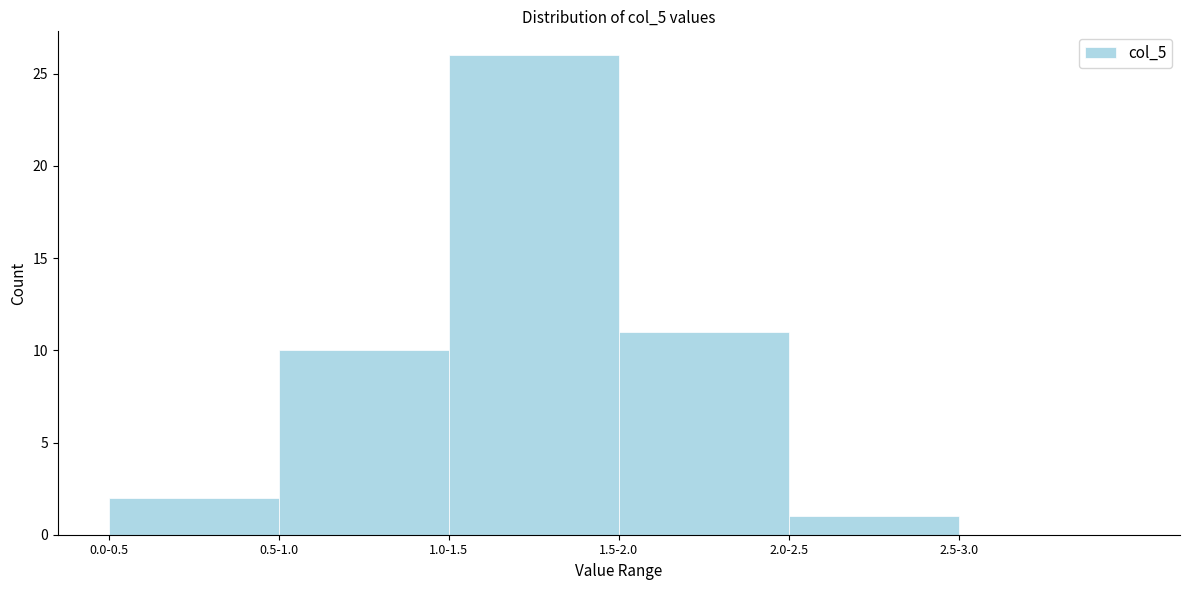

Reading right to left, list all the values displayed in this chart.

2.5-3.0=0	2.0-2.5=1	1.5-2.0=11	1.0-1.5=26	0.5-1.0=10	0.0-0.5=2